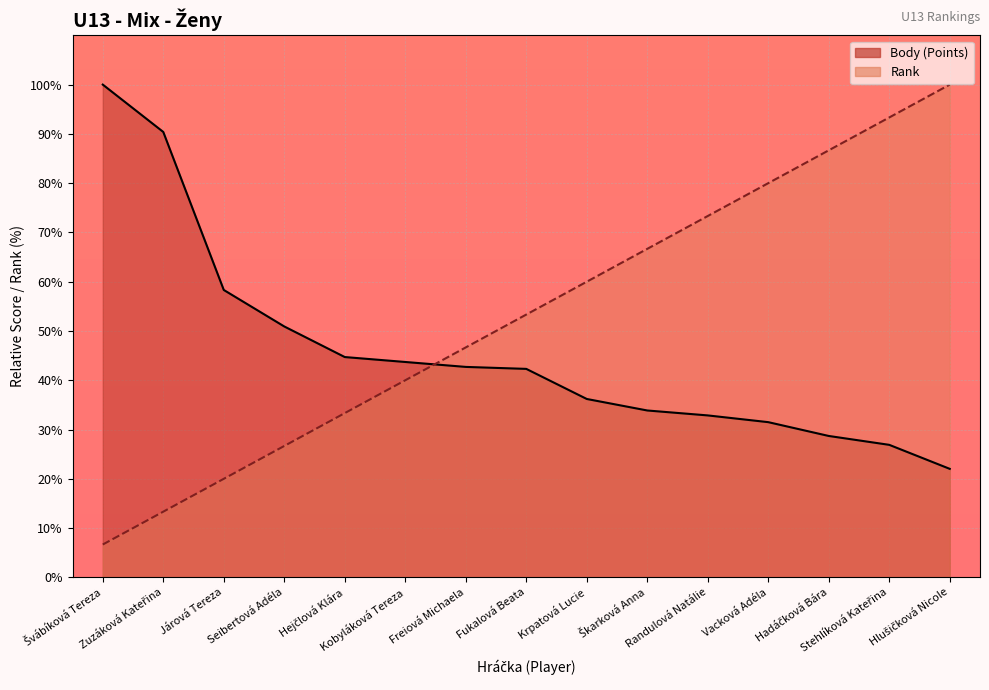

Which category has the highest value in the Rank line series?

Hlušičková Nicole